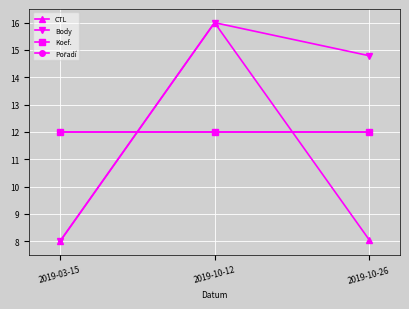

Where does the Body series first go above 14?

2019-10-12